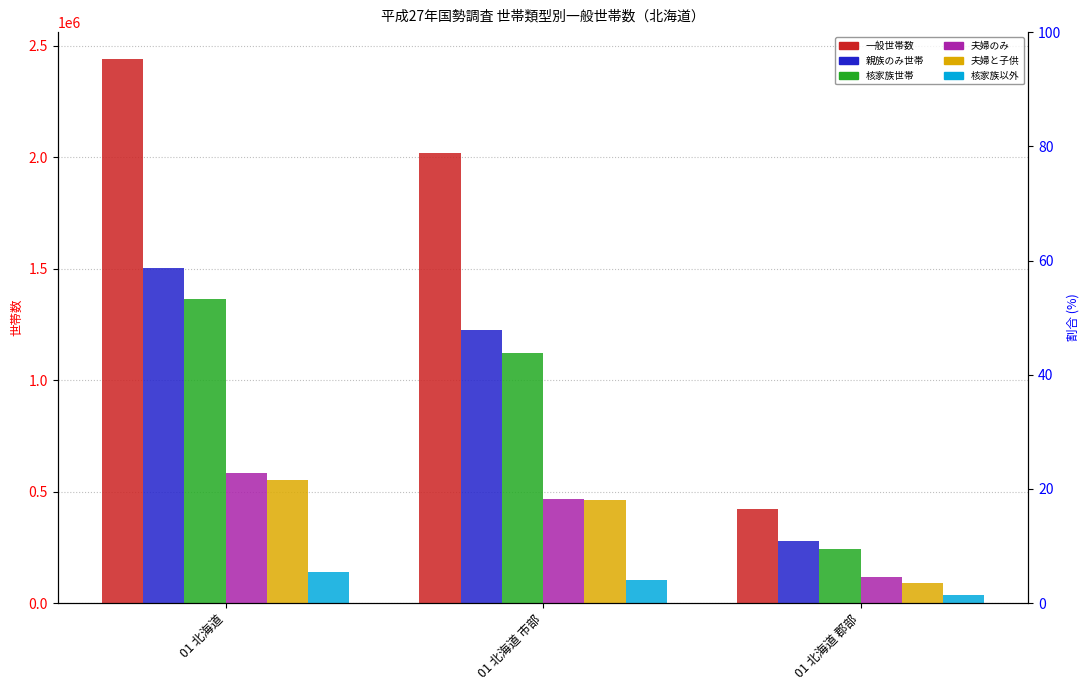

What is the label of the 2nd bar from the right?

01 北海道 市部